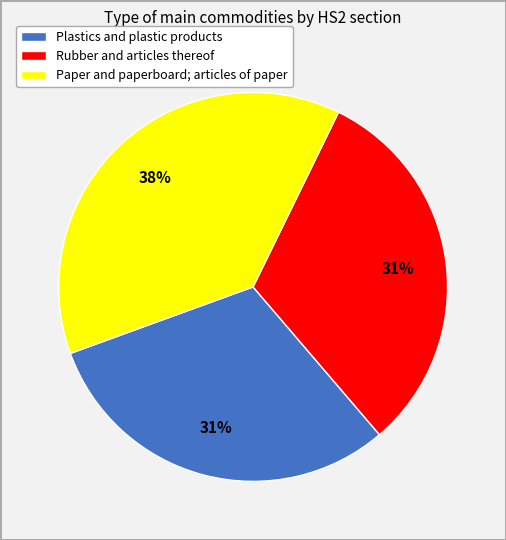

Between Paper and paperboard; articles of paper and Plastics and plastic products, which is larger?

Paper and paperboard; articles of paper